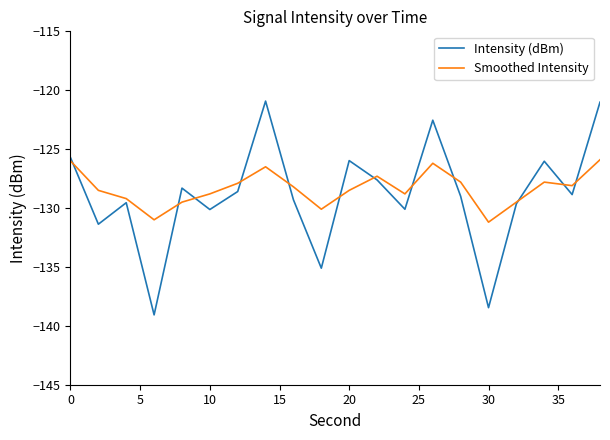

Rank the series by their maximum value, from lowest to highest.

Smoothed Intensity, Intensity (dBm)